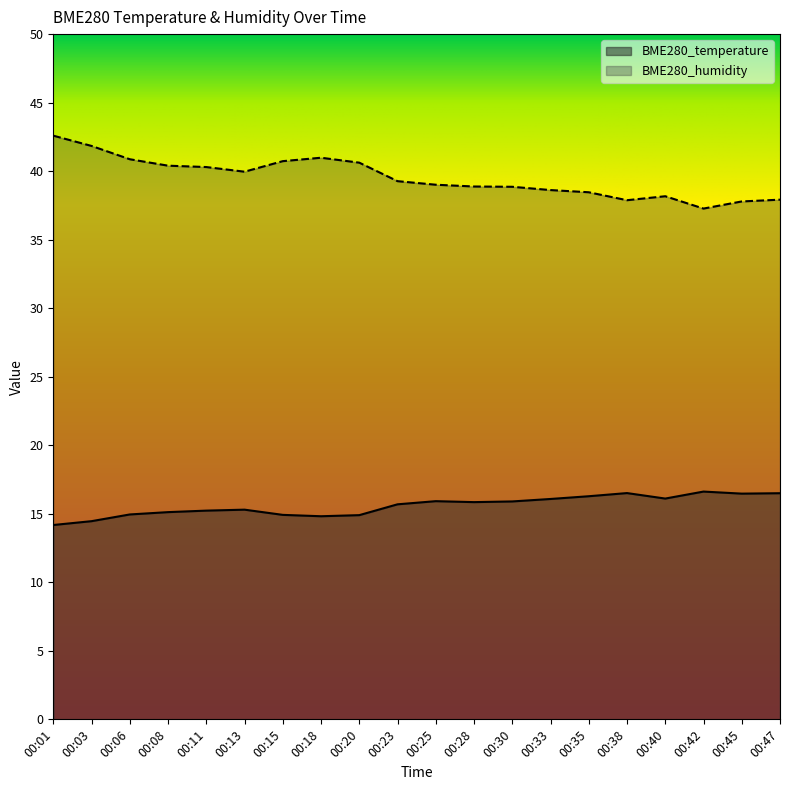

Reading left to right, transcribe all the data shown in this chart.

BME280_temperature: 14.2	14.5	14.9	15.1	15.2	15.3	14.9	14.8	14.9	15.7	15.9	15.8	15.9	16.1	16.3	16.5	16.1	16.6	16.5	16.5
BME280_humidity: 42.6	41.8	40.9	40.4	40.3	40.0	40.7	41.0	40.6	39.3	39.0	38.9	38.9	38.6	38.5	37.9	38.2	37.3	37.8	37.9